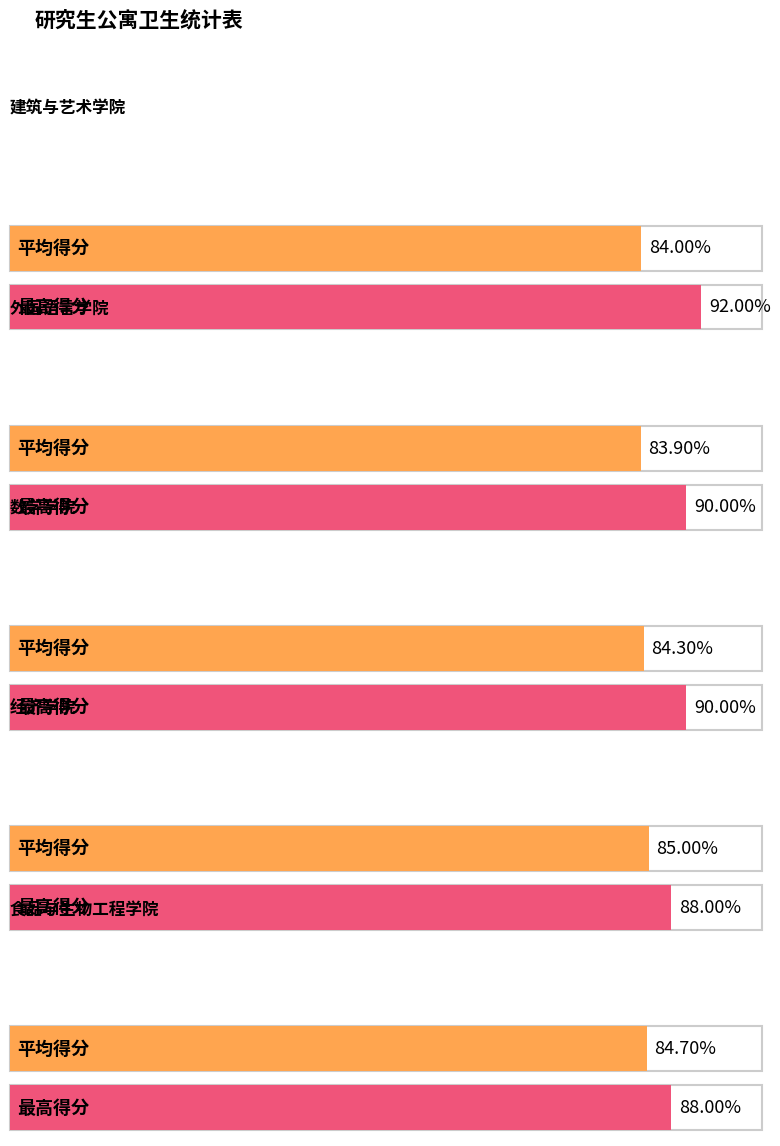

Which series has the widest spread of values?

最高得分